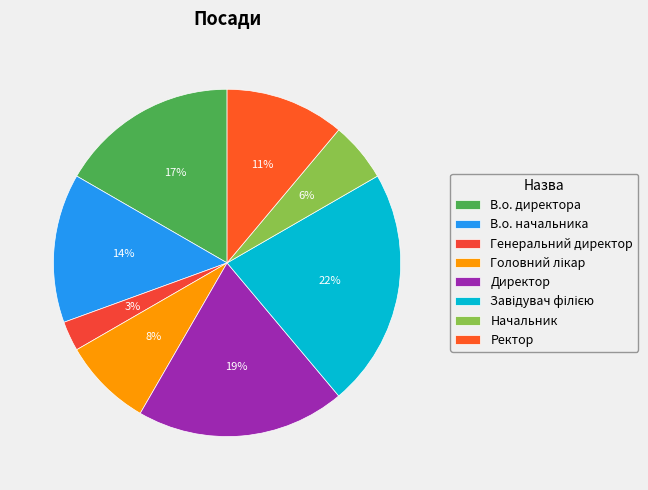

The Завідувач філією slice represents 22% of the pie. True or false?

True